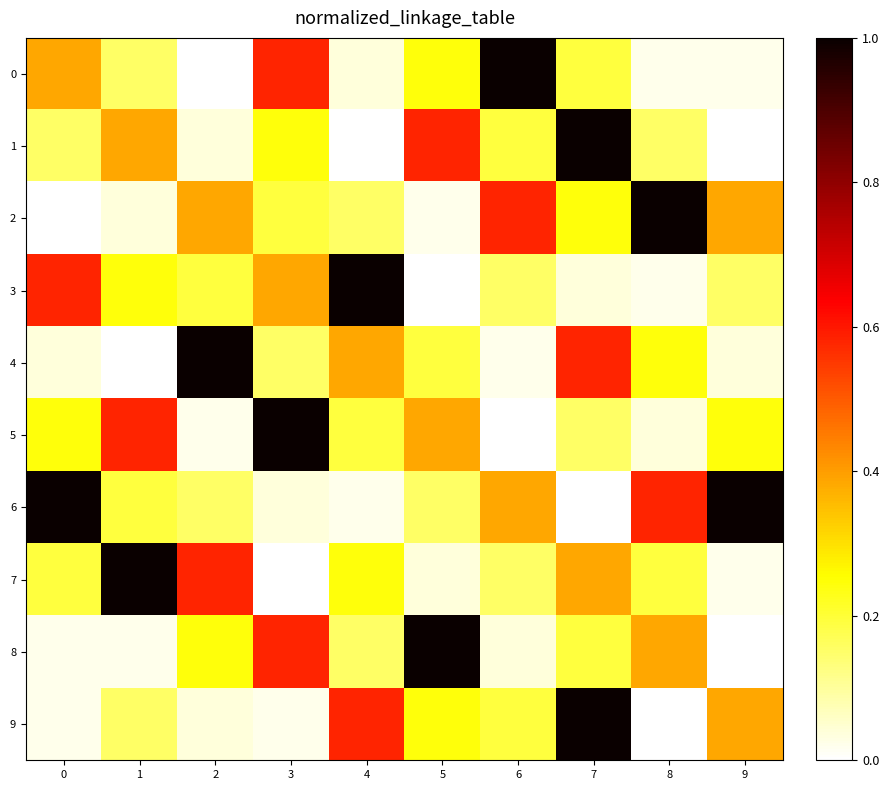

How many data points does each series have?

10